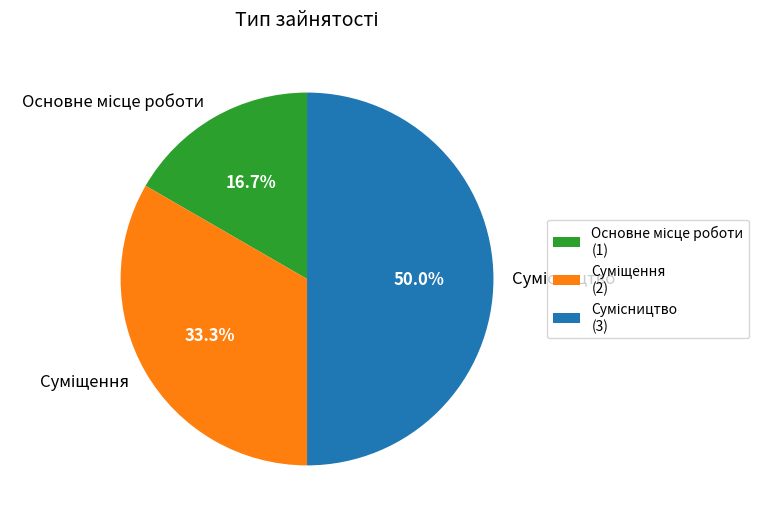

Is Суміщення the majority of the pie?

No